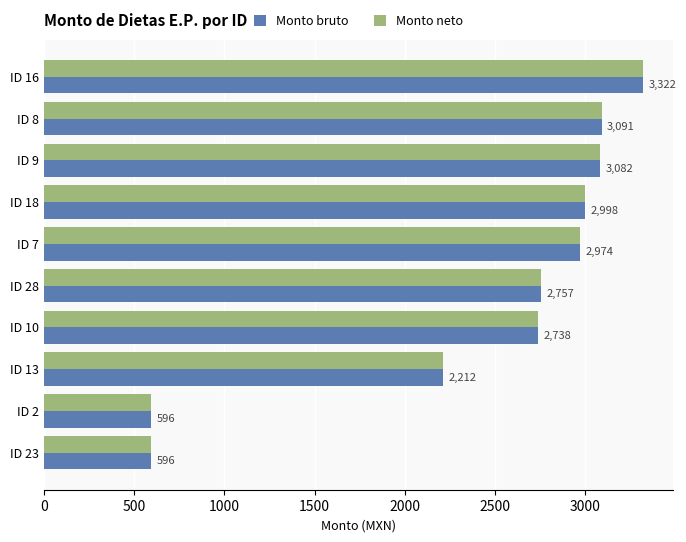

Is the value of Monto bruto at ID 23 greater than the value of Monto neto at ID 8?

No